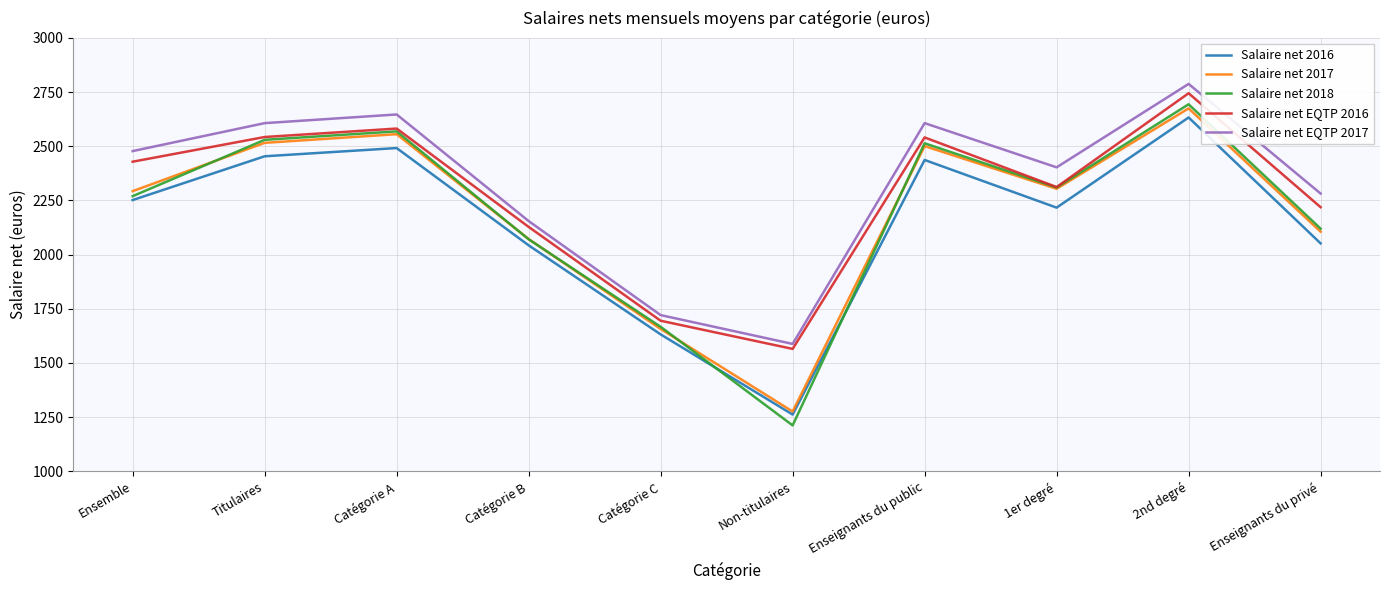

Is the value of Salaire net EQTP 2016 at Catégorie C greater than the value of Salaire net 2016 at Catégorie C?

Yes